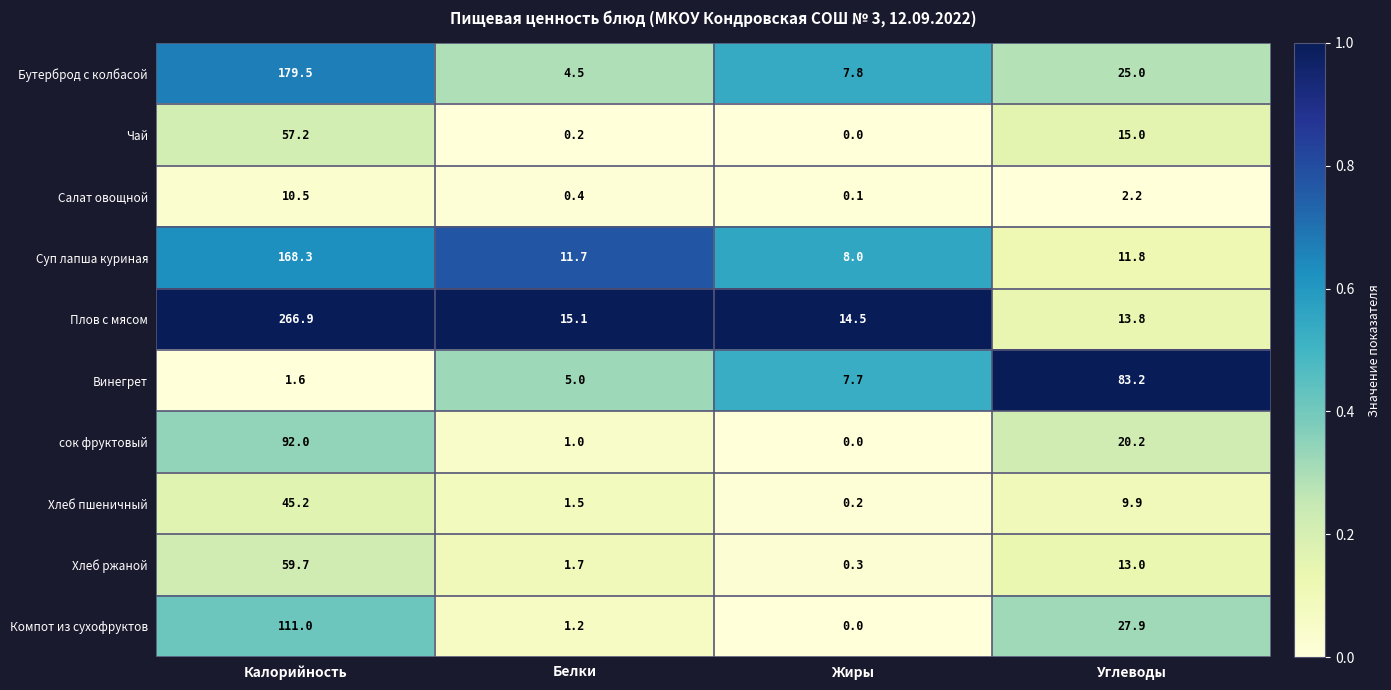

Where is Плов с мясом nearest to the value 140?

Белки